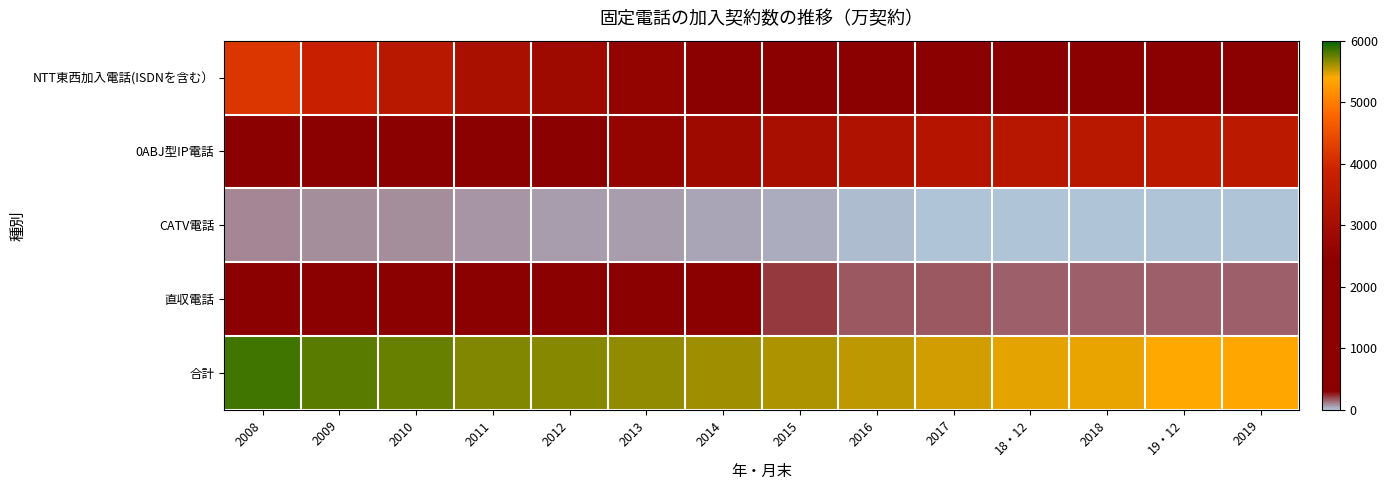

Rank the series by their maximum value, from highest to lowest.

合計, NTT東西加入電話(ISDNを含む）, 0ABJ型IP電話, 直収電話, CATV電話